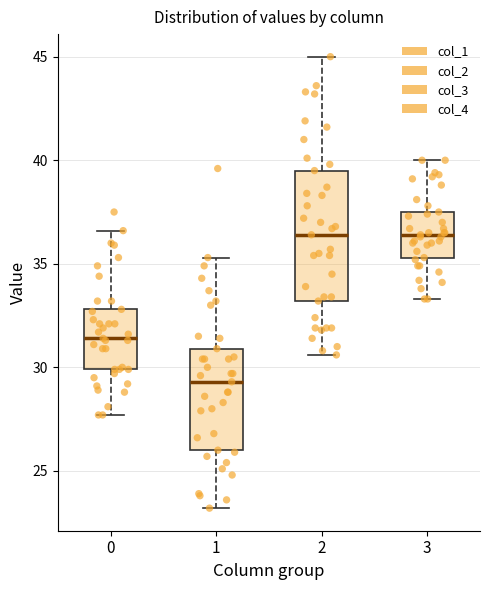

Where is the lower edge of the box at x = 1 on the y-axis? The values are not printed on the chart, so give them approximately, as read against the axis.

26.0